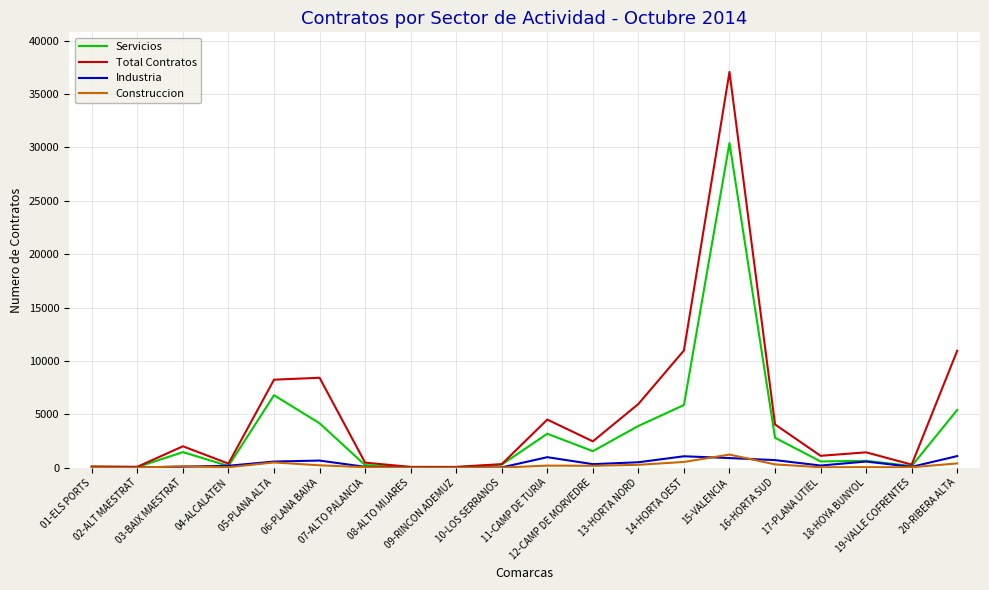

What is the sum of the Servicios values at 04-ALCALATEN and 15-VALENCIA?

30578